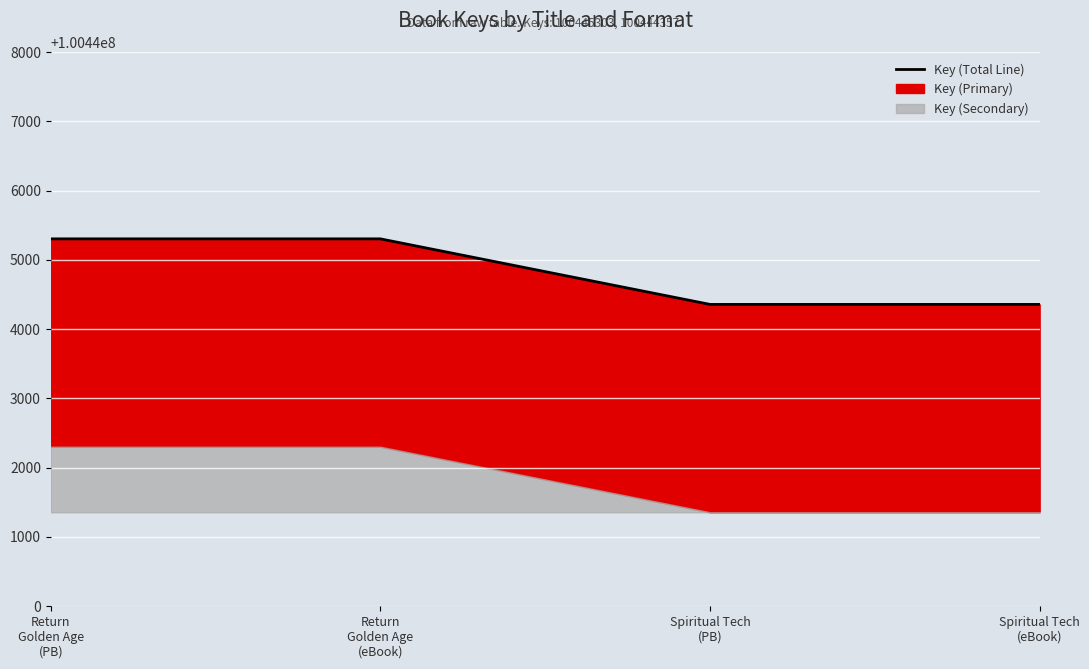

What is the difference between the maximum and second lowest values?

946